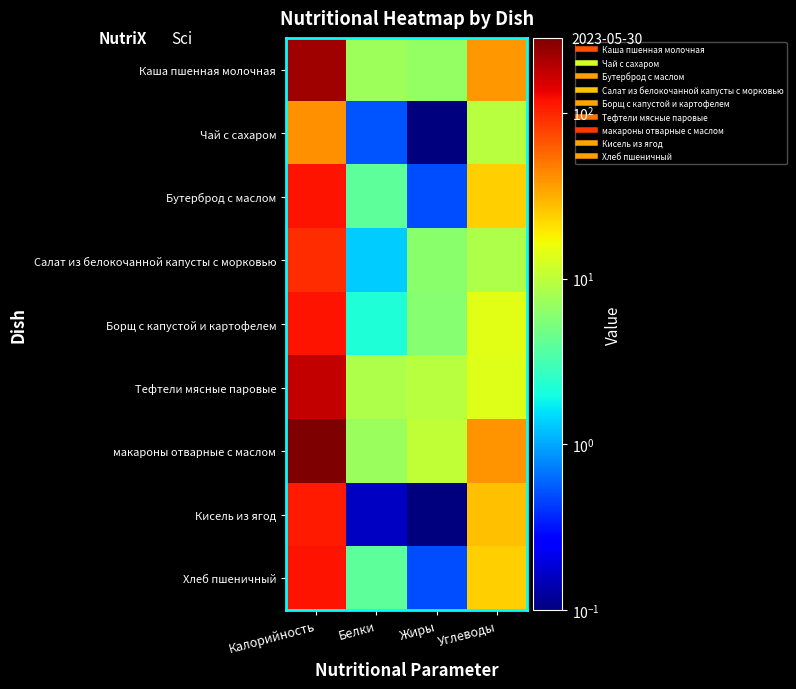

At which category does the chart reach its minimum across all series?

Жиры